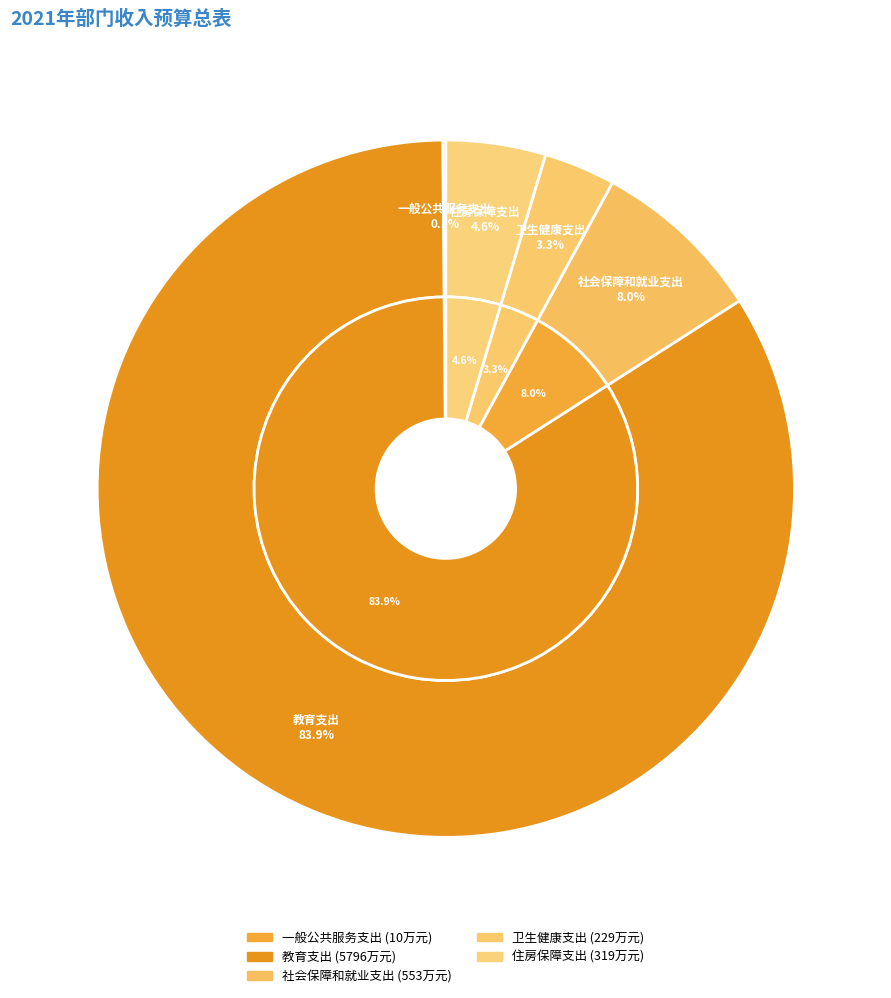

Which category has the biggest portion of the pie?

教育支出